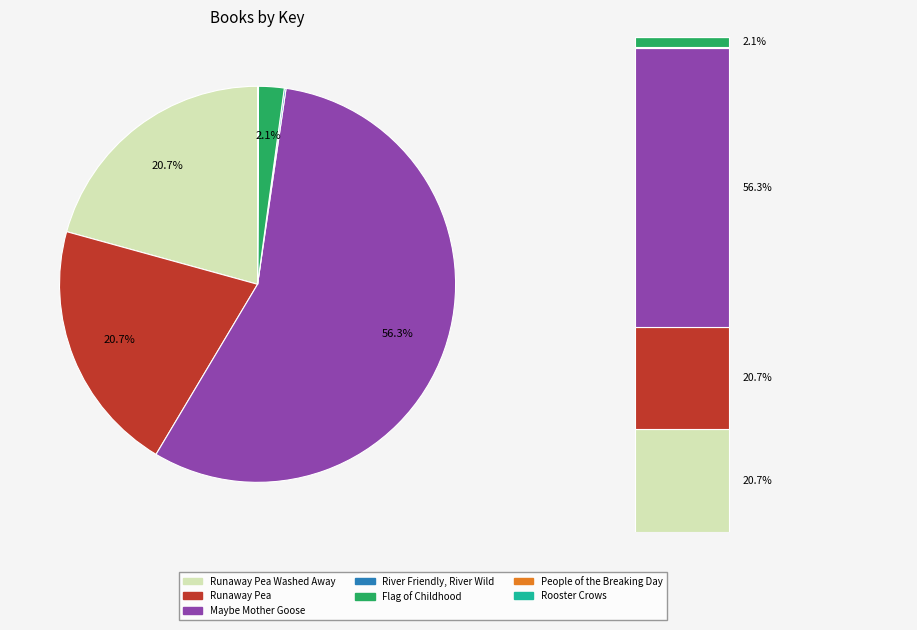

Which category has the smallest portion of the pie?

Rooster Crows